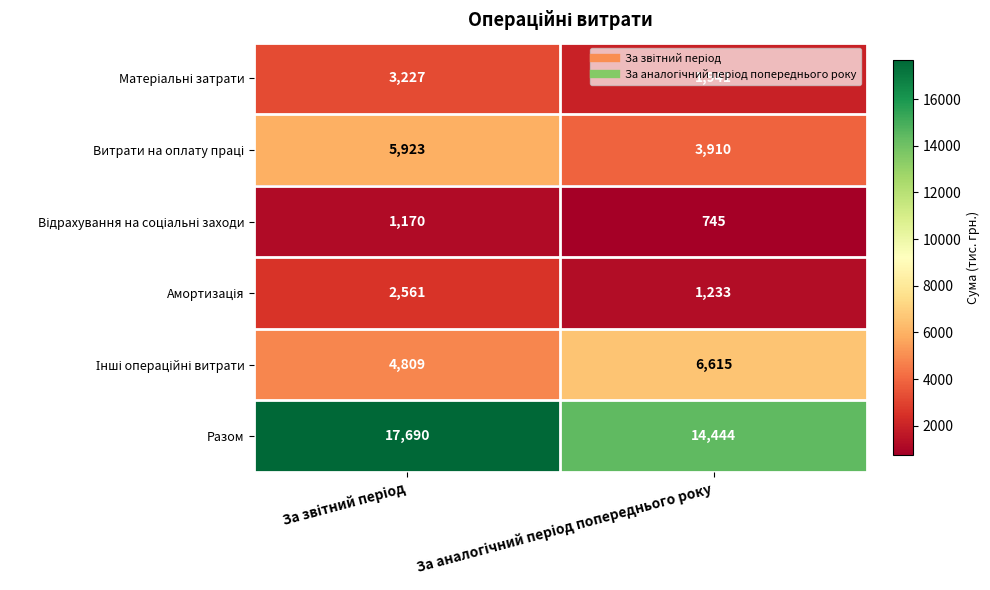

What is the greatest value displayed?

17690